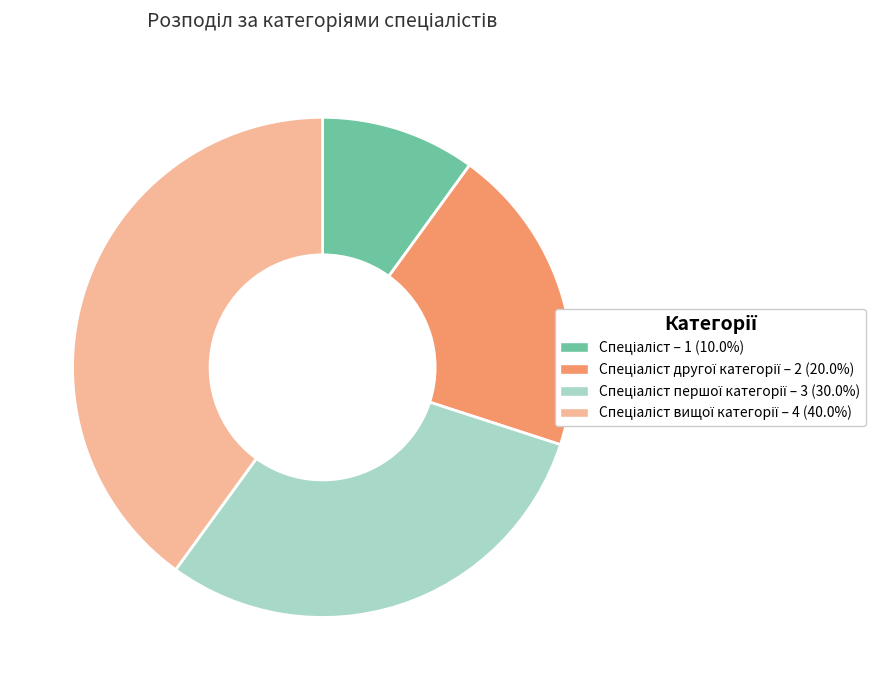

Is there a majority slice in this chart?

No